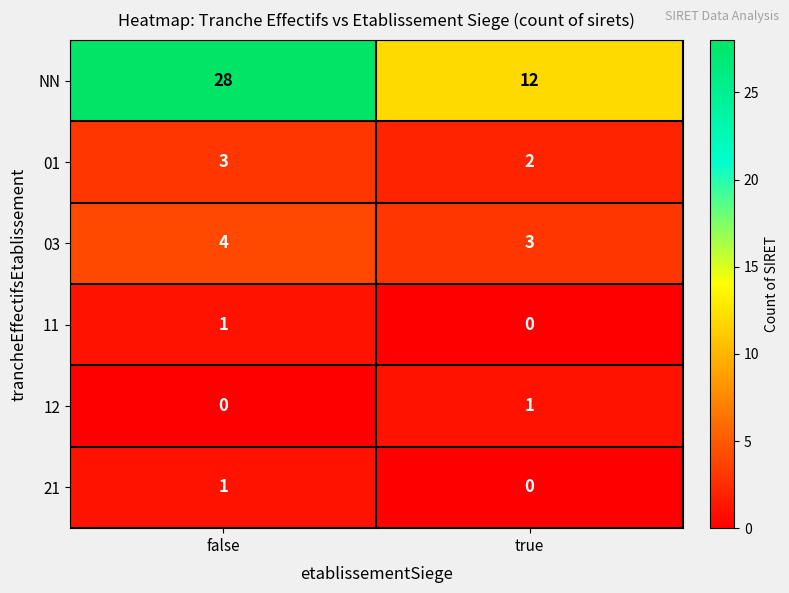

Which series has the widest spread of values?

NN